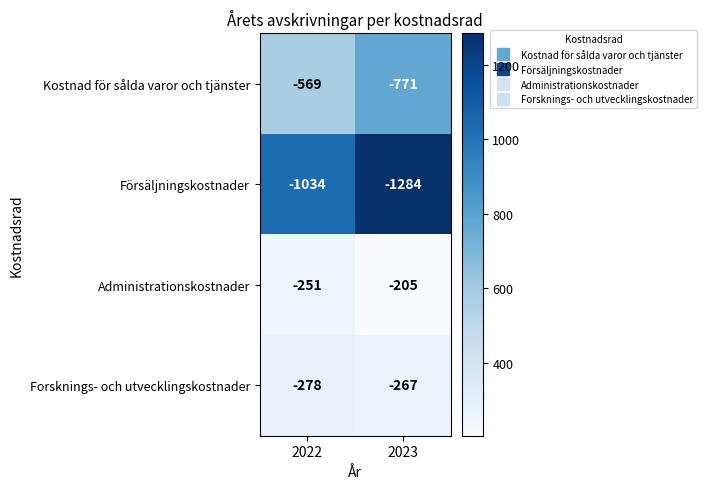

True or false: Administrationskostnader has a value of -205 at 2023.

True